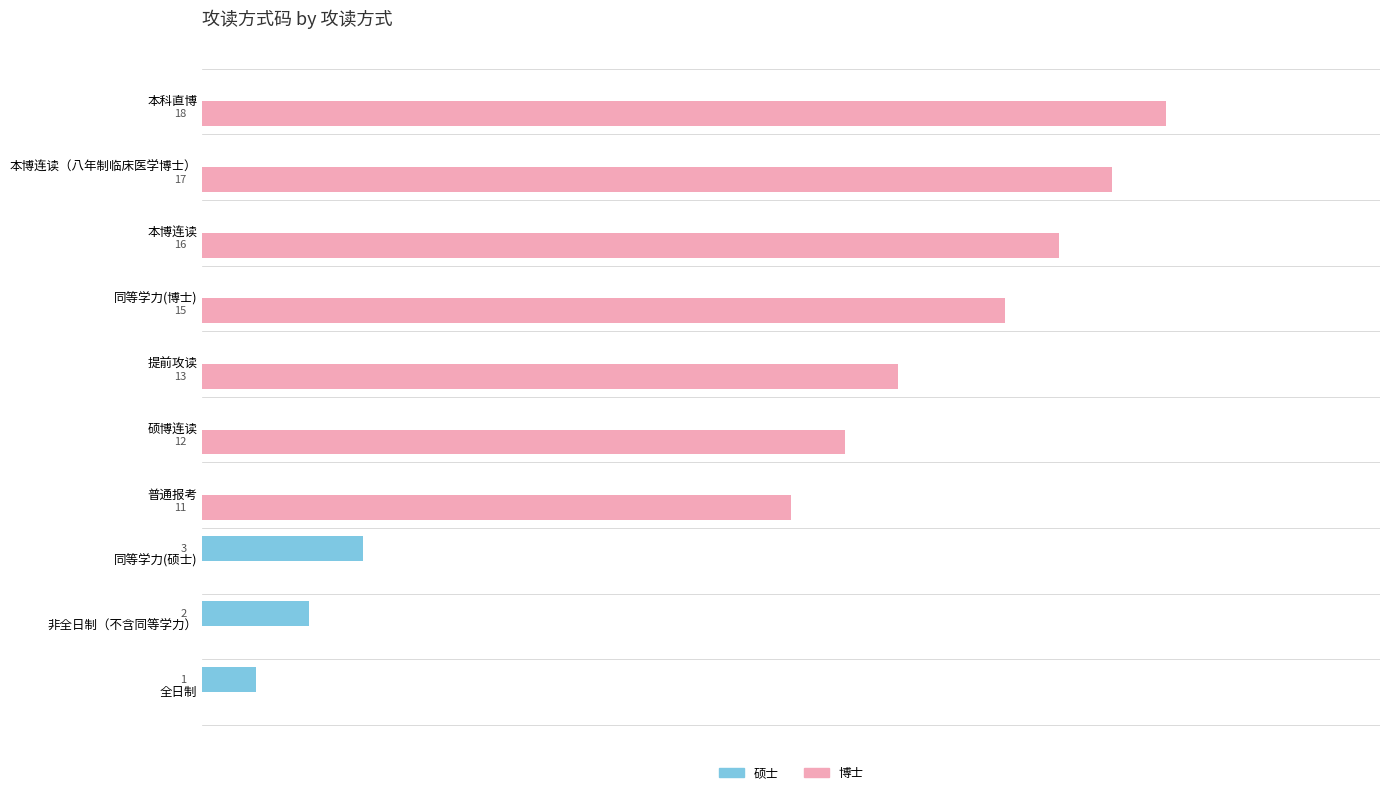

At which category is the sum across all series the highest?

本科直博